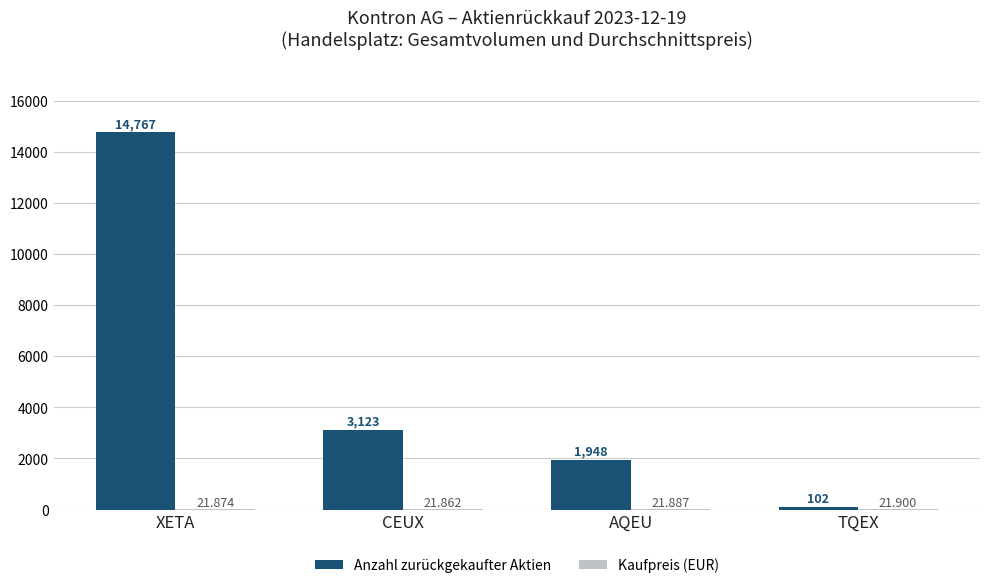

Which series has the largest total across all categories?

Anzahl zurückgekaufter Aktien